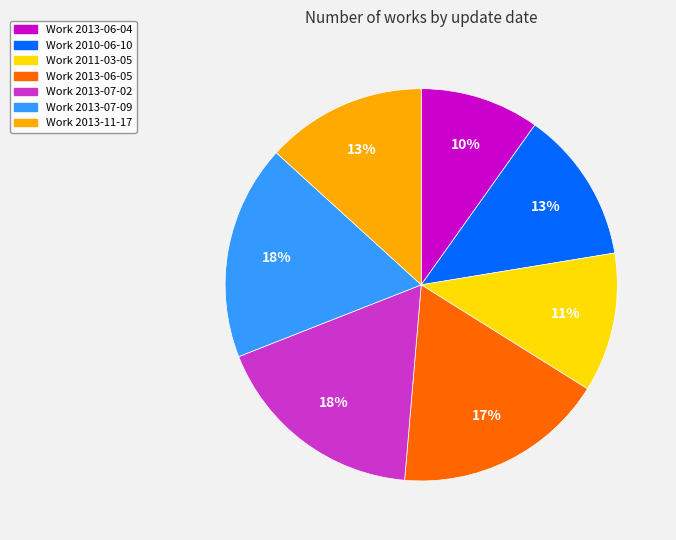

To the nearest percent, what is the difference between the largest and smallest slice percentages?

8%